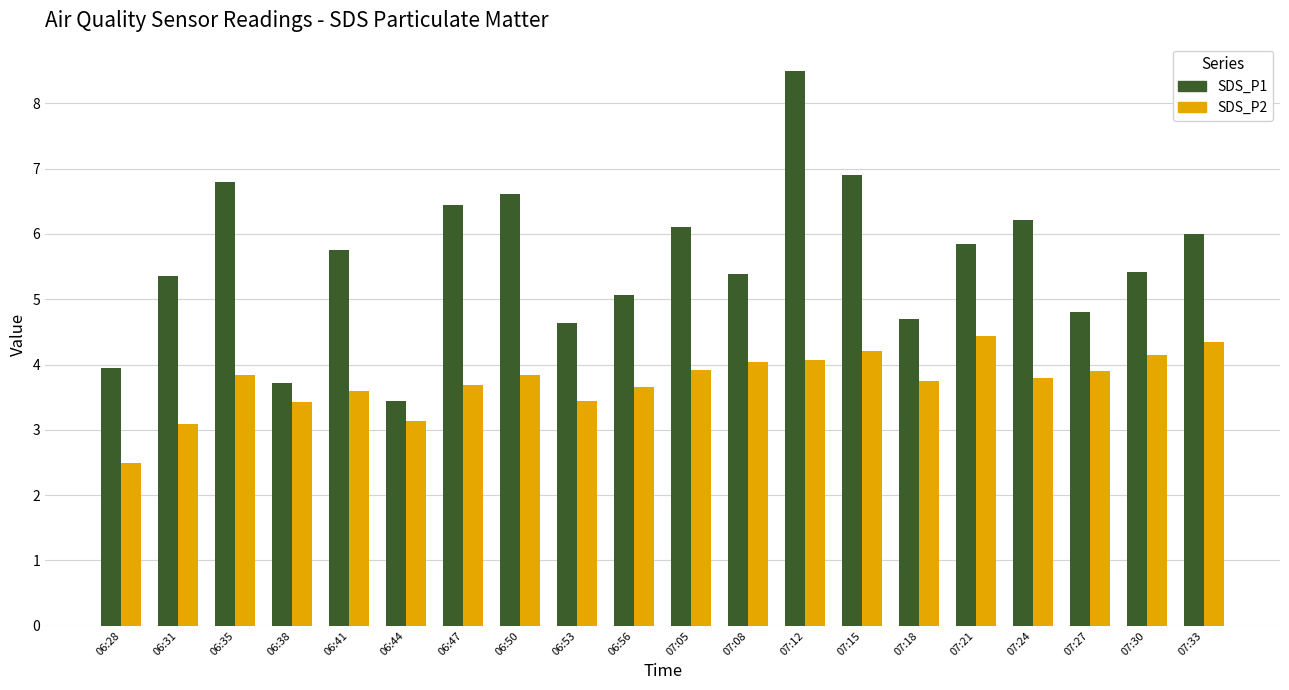

Is the value of SDS_P2 at 06:56 greater than the value of SDS_P1 at 06:56?

No